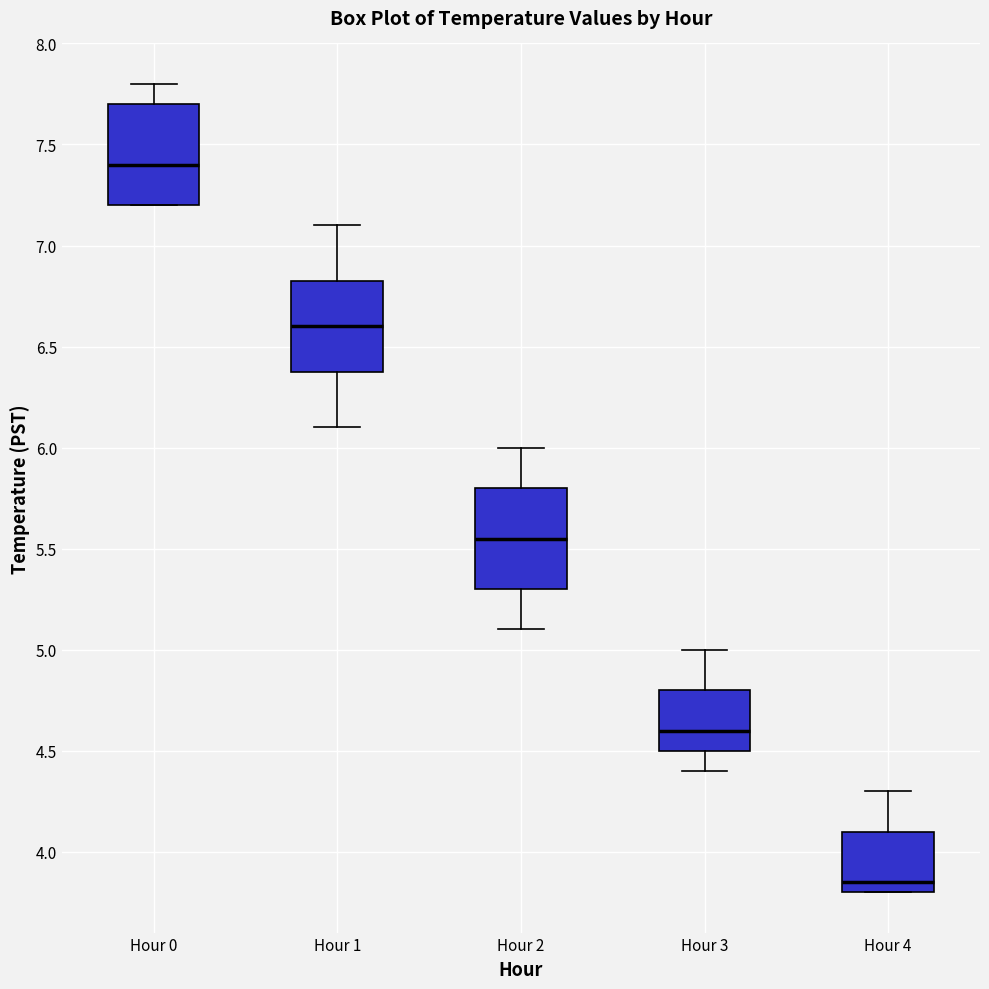

Which box's median line is the highest?

Hour 0